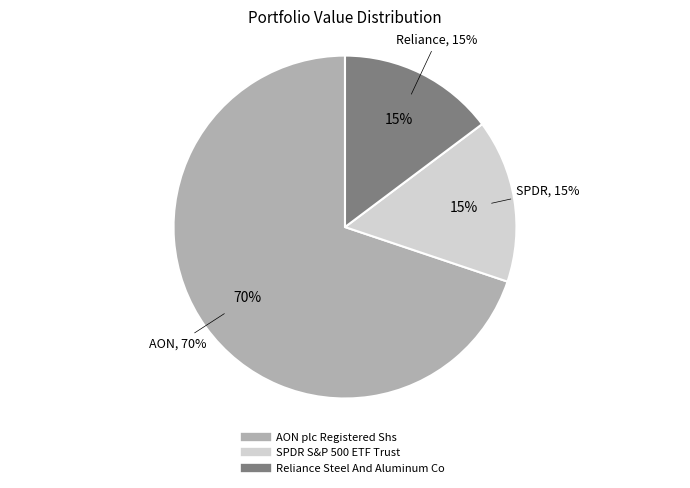

What is the smallest slice in the pie chart?

Reliance Steel And Aluminum Co